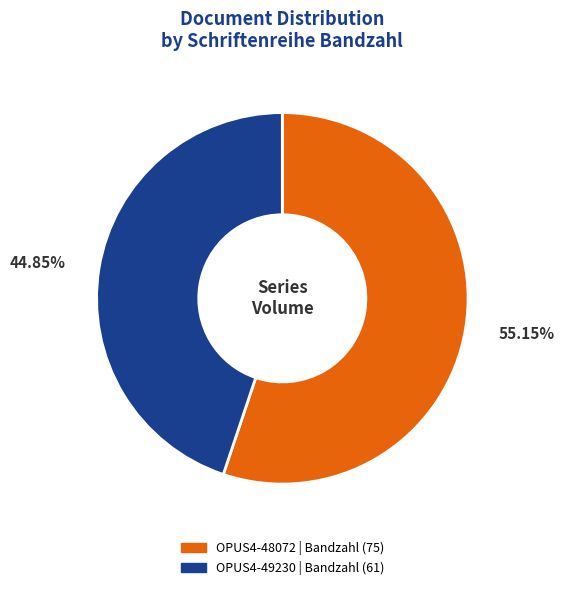

Which category accounts for the majority?

OPUS4-48072